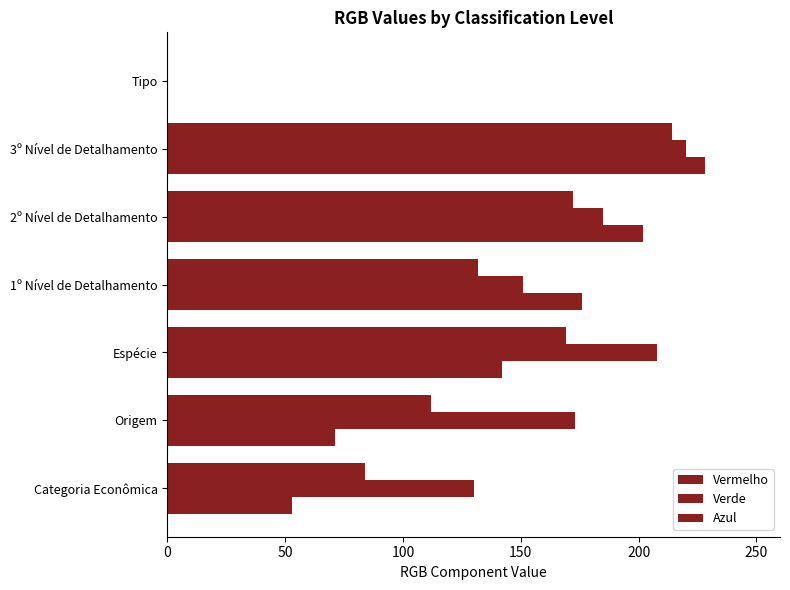

How many values in Verde are above zero?

6